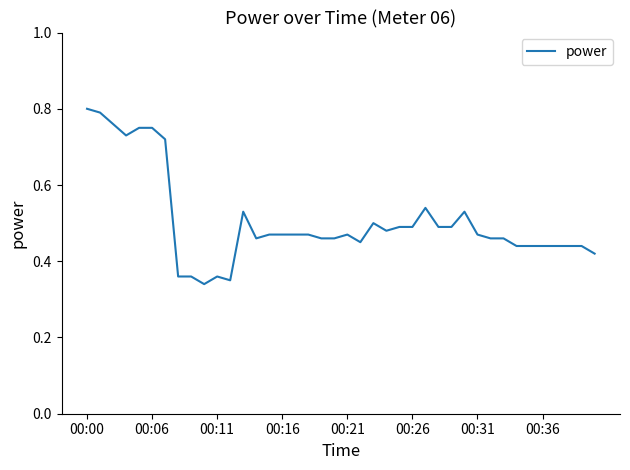

How many lines are shown in the chart?

1